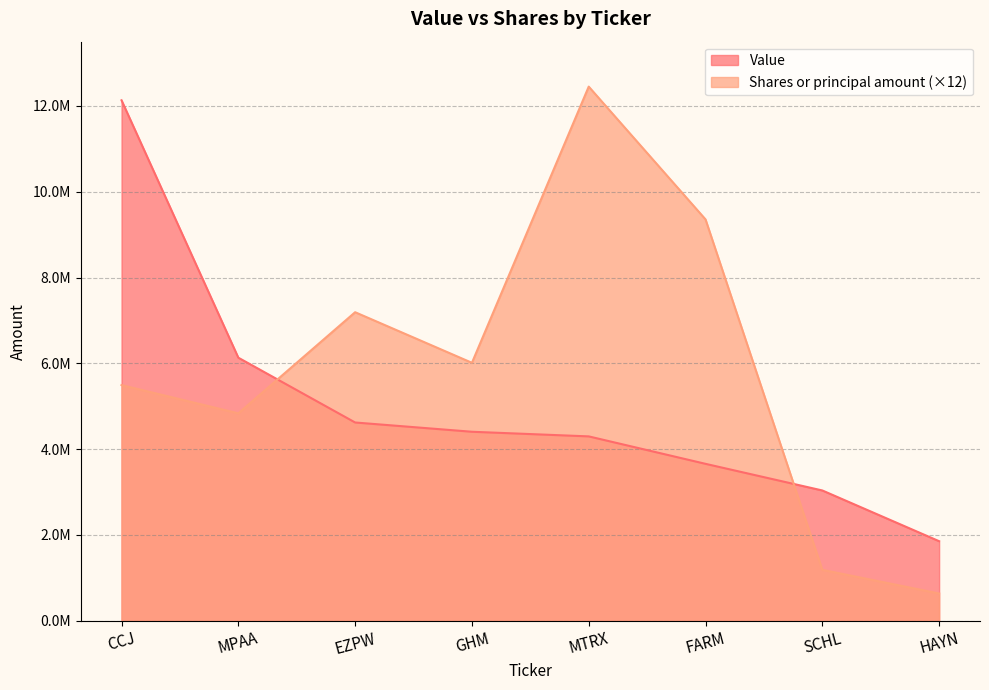

What is the label of the 6th point from the right?

EZPW